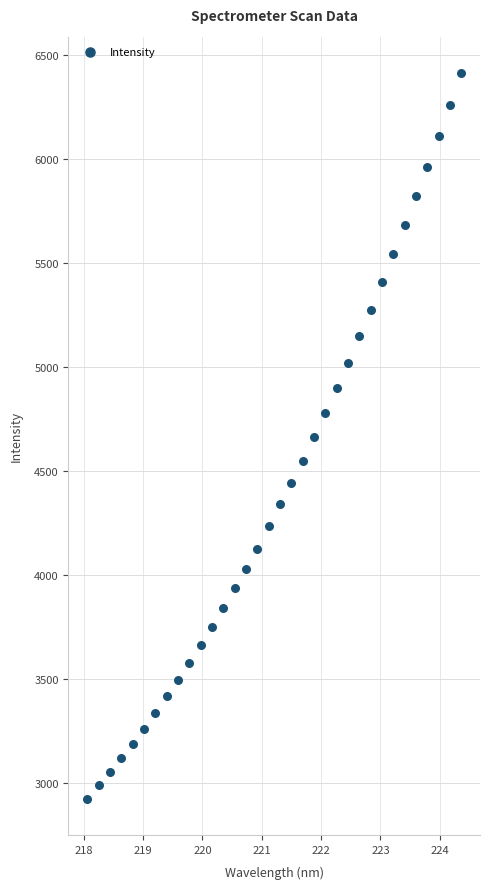

What is the range of X values (max minus min)?

6.3